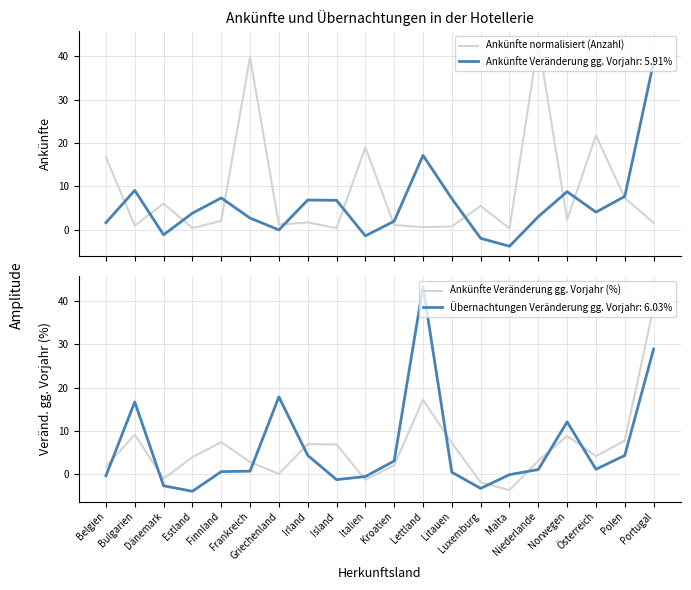

What is the sum of all Ankünfte normalisiert (Anzahl) values?

172.9